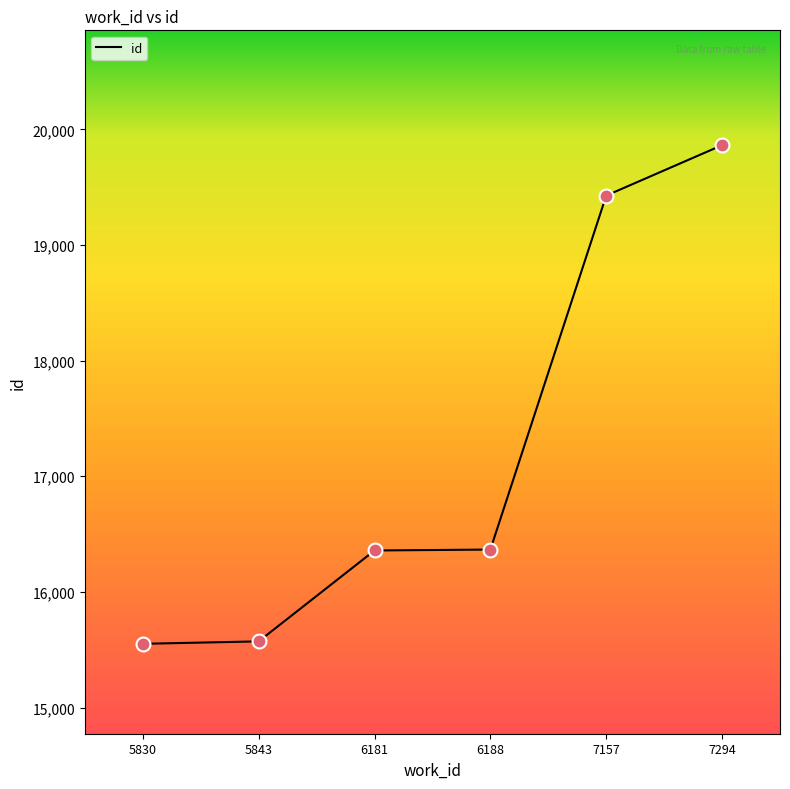

Approximately how many times larger is the value at 7157 compared to 6188?

1.2